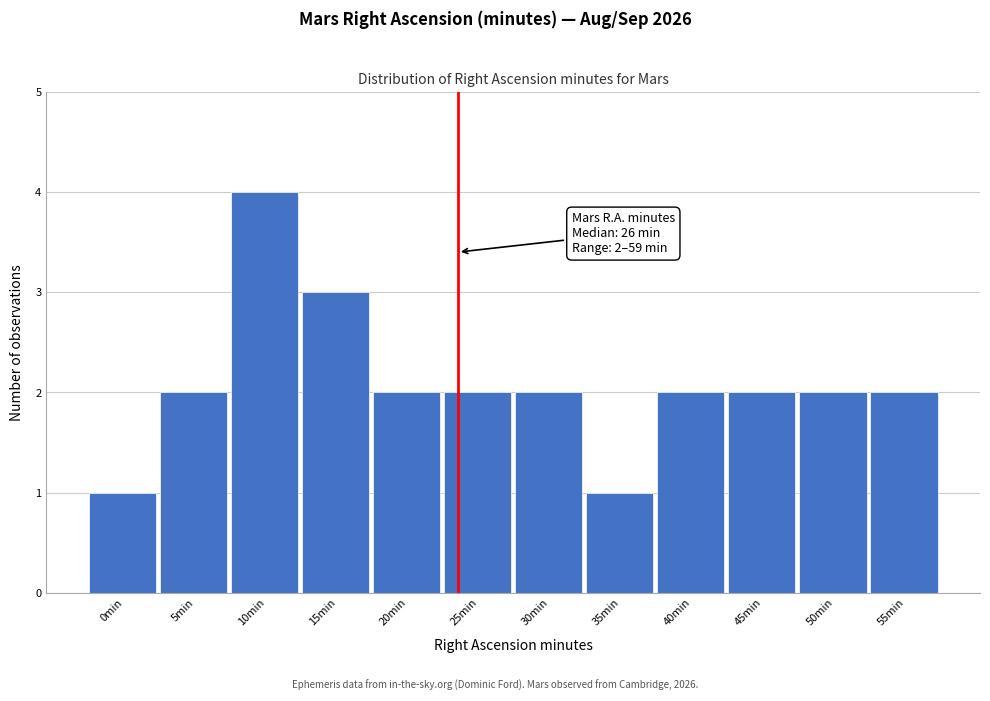

Reading left to right, list all the values displayed in this chart.

1	2	4	3	2	2	2	1	2	2	2	2